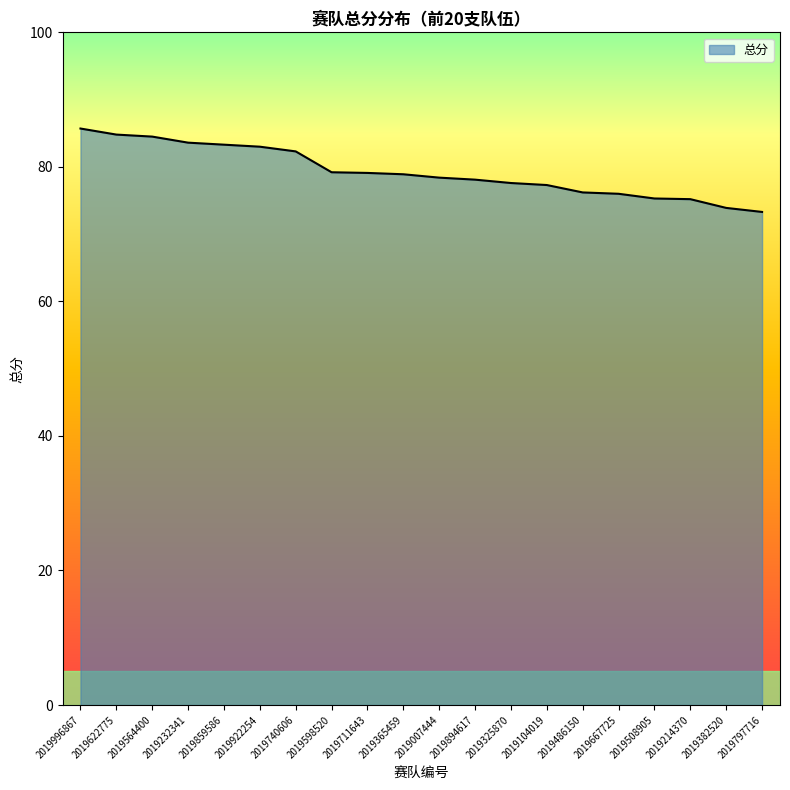

Which has a higher value, 2019996867 or 2019214370?

2019996867